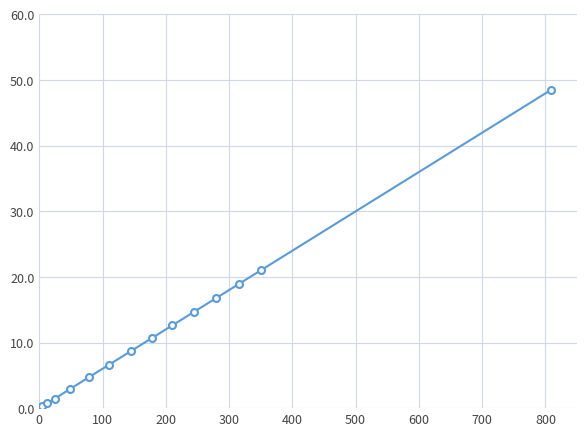

How many series are shown in this chart?

1